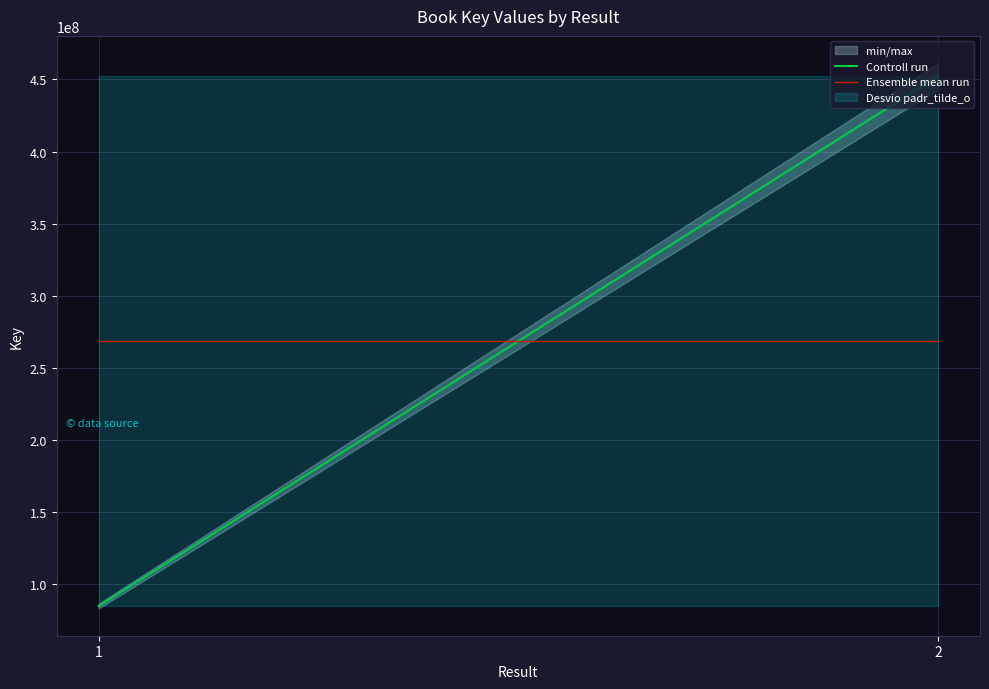

How many Controll run values are between 84873510 and 452265749?

2